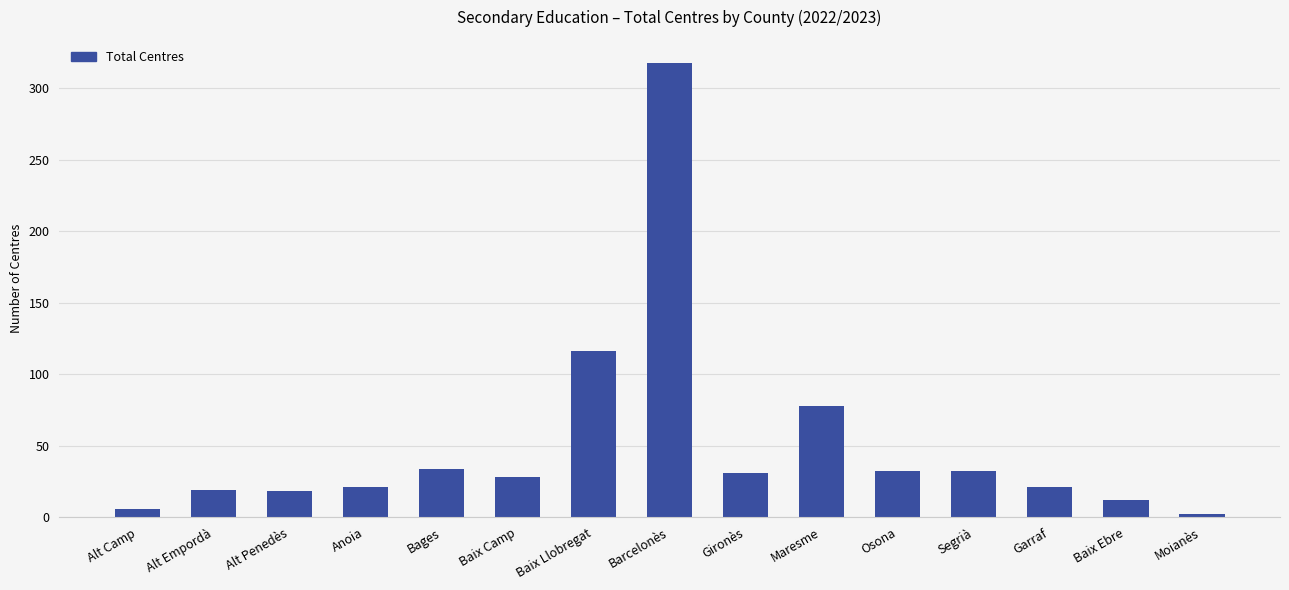

How many bars are there in total?

15